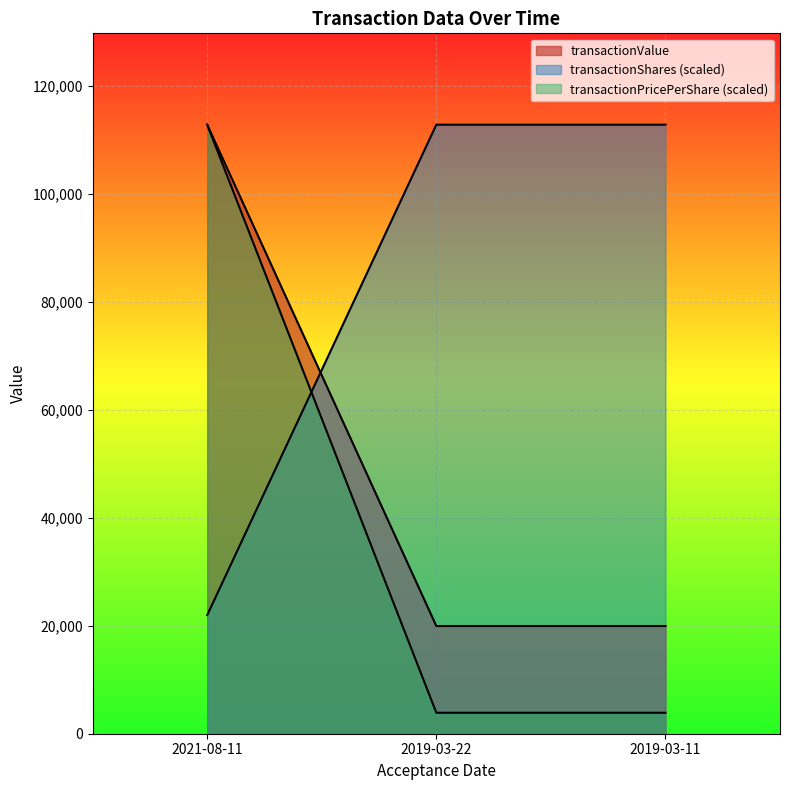

Reading left to right, transcribe all the data shown in this chart.

transactionShares: 2021-08-11=112850.0	2019-03-22=19957.0	2019-03-11=19957.0
transactionPricePerShare: 2021-08-11=21976.6	2019-03-22=112850.0	2019-03-11=112850.0
transactionValue: 2021-08-11=112850.0	2019-03-22=3886.4	2019-03-11=3886.4